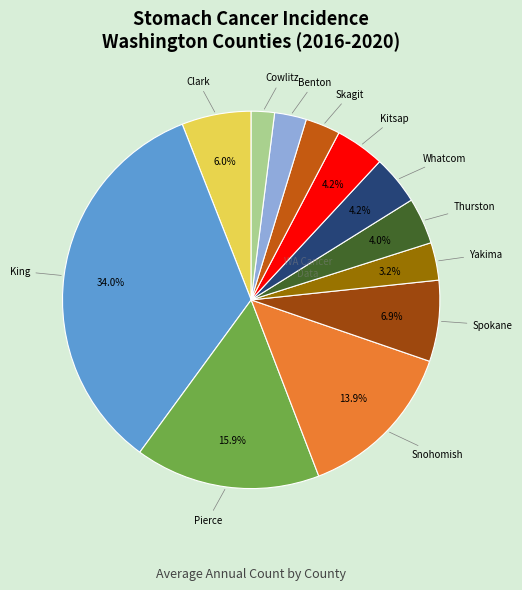

Is there any slice that represents more than half of the pie?

No